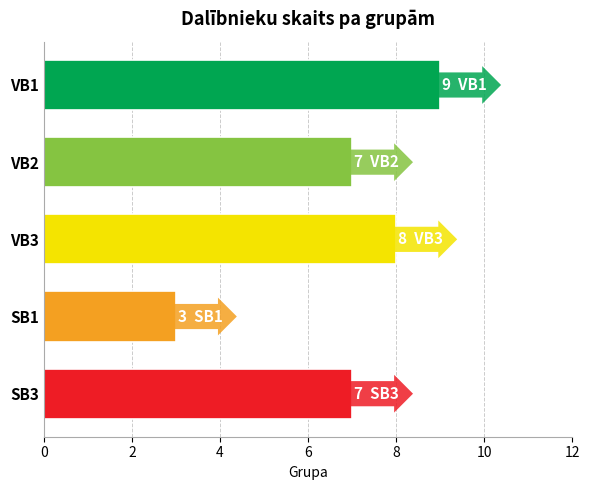

The chart shows a value of 11 at VB3. True or false?

False